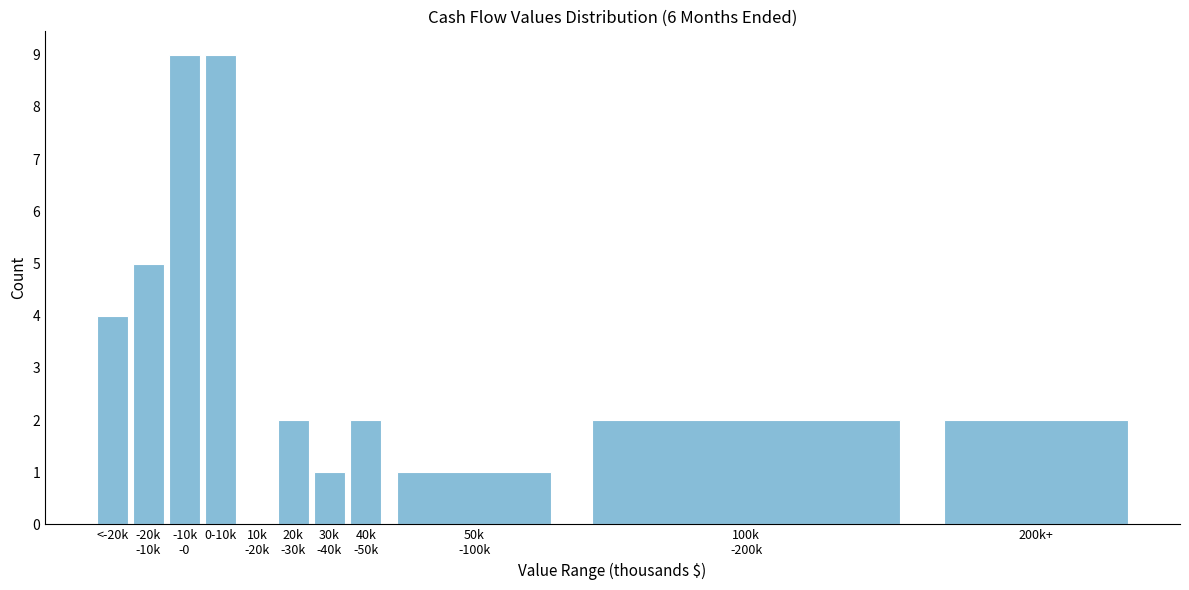

What is the greatest value displayed?

9